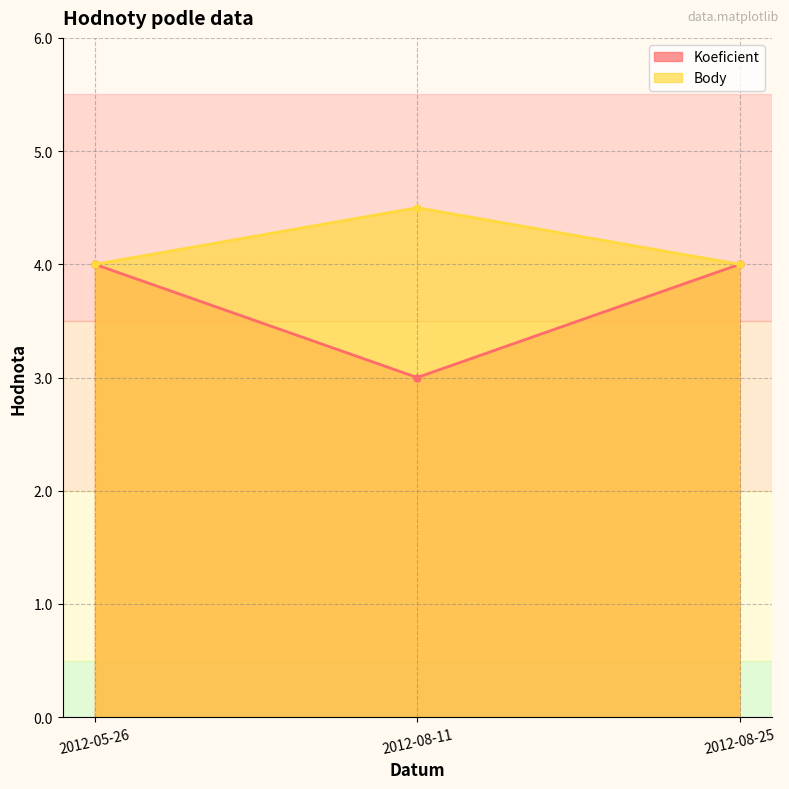

At which category is the sum across all series the highest?

2012-05-26